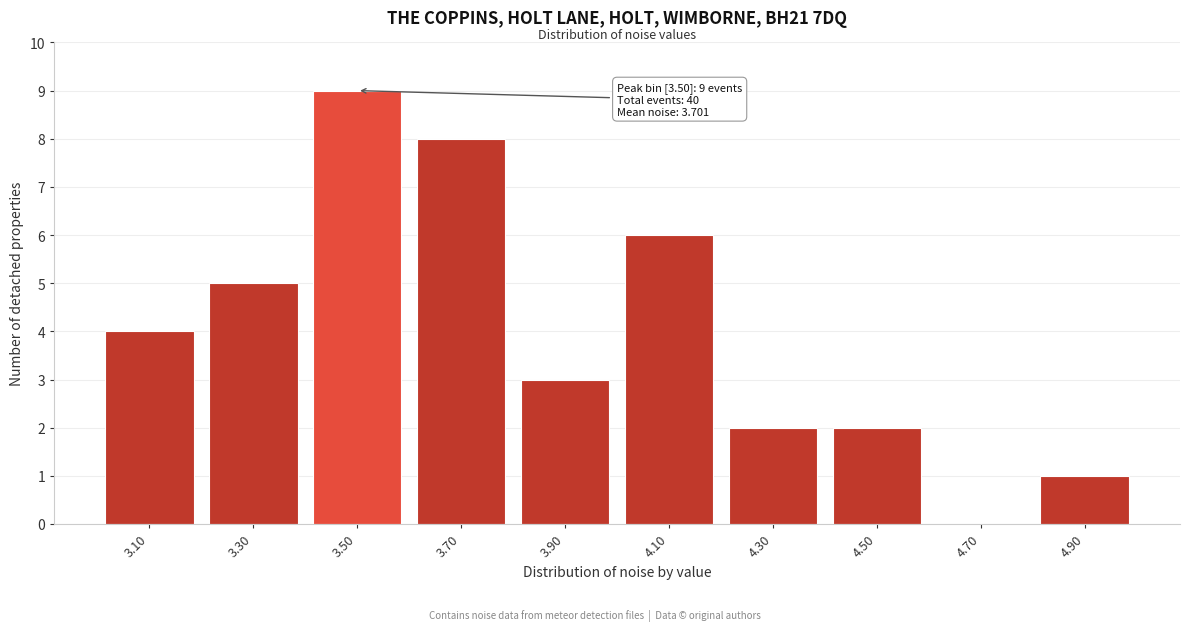

Over which range of the x-axis is the bar tallest?

3.4 to 3.6